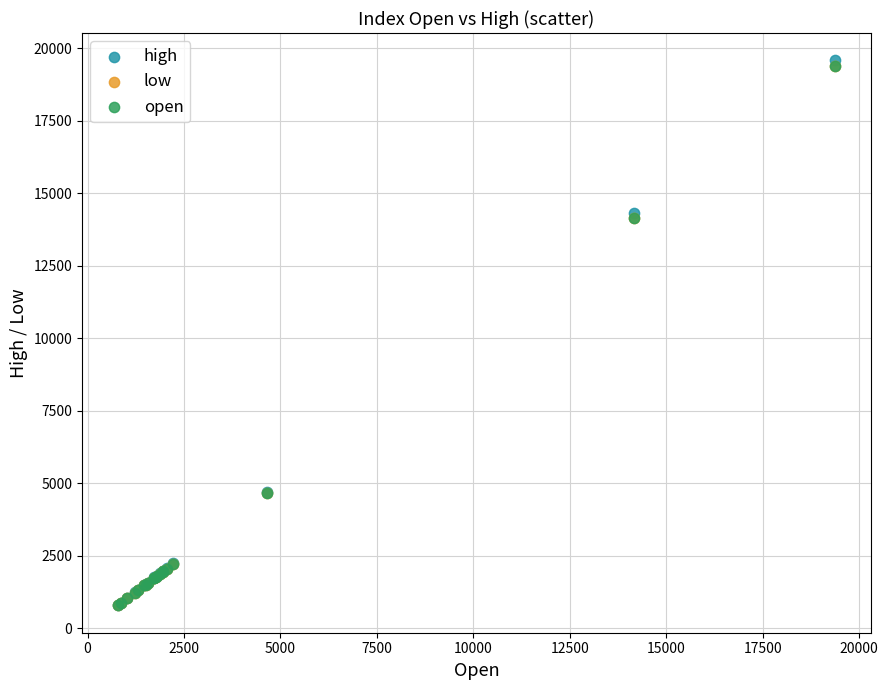

What are all the series names shown in the legend?

high, low, open